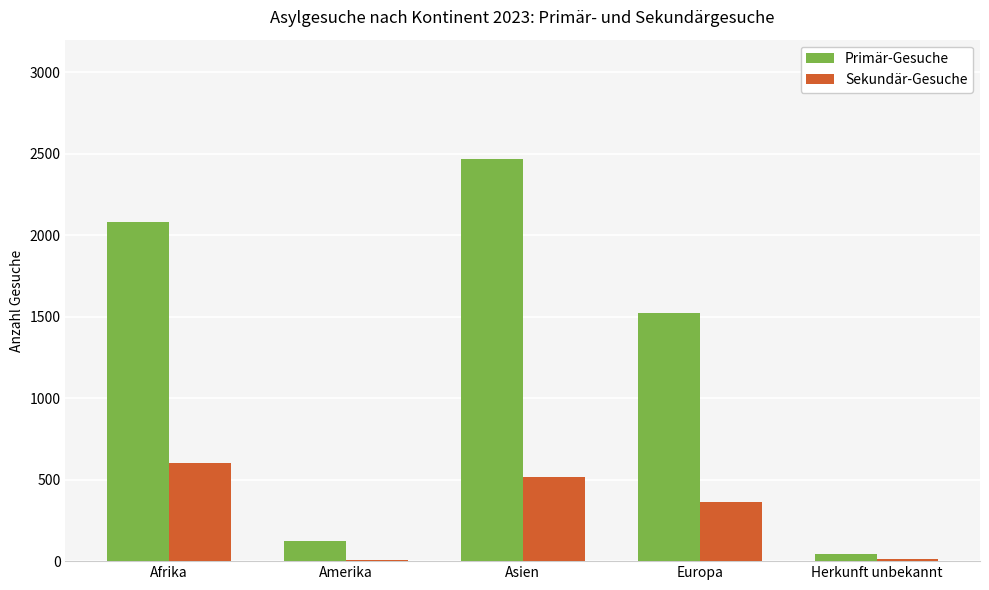

How many distinct data groups are displayed?

2